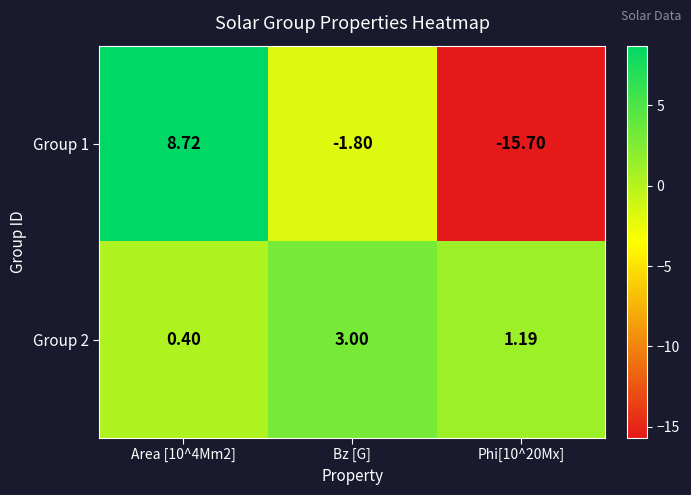

List the series in order of their peak value, highest first.

Group 1, Group 2